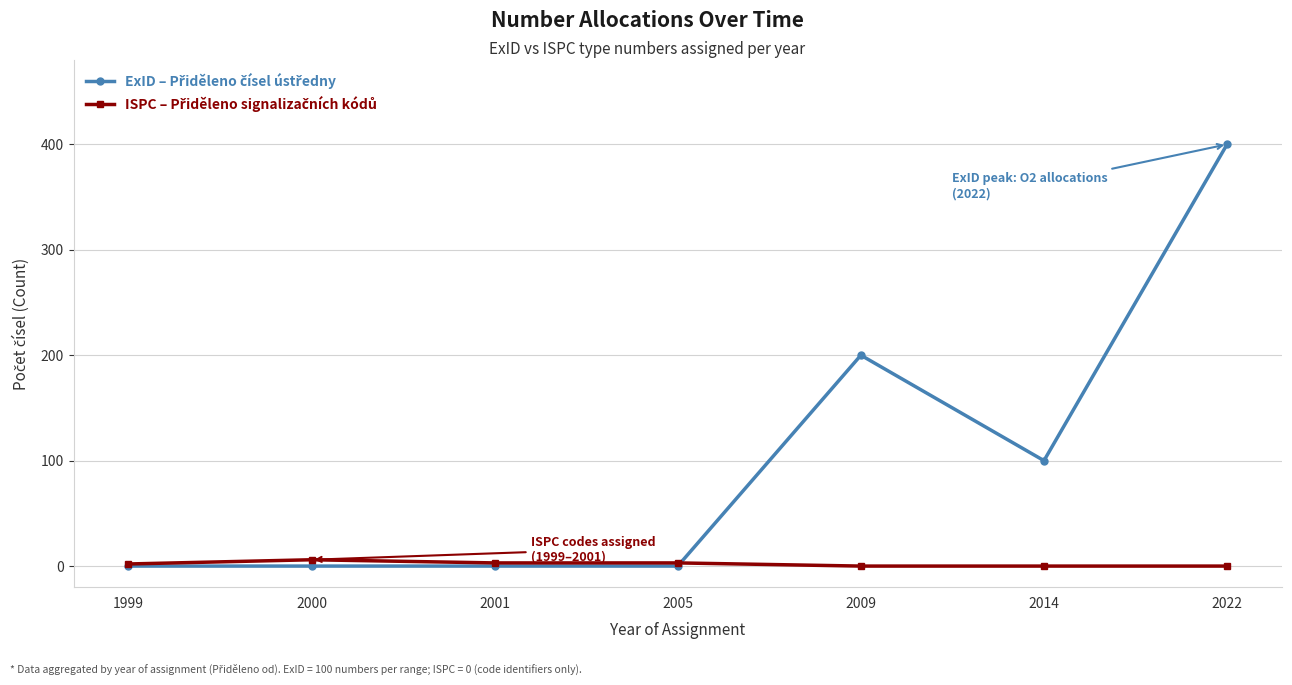

At which category is the sum across all series the highest?

2022